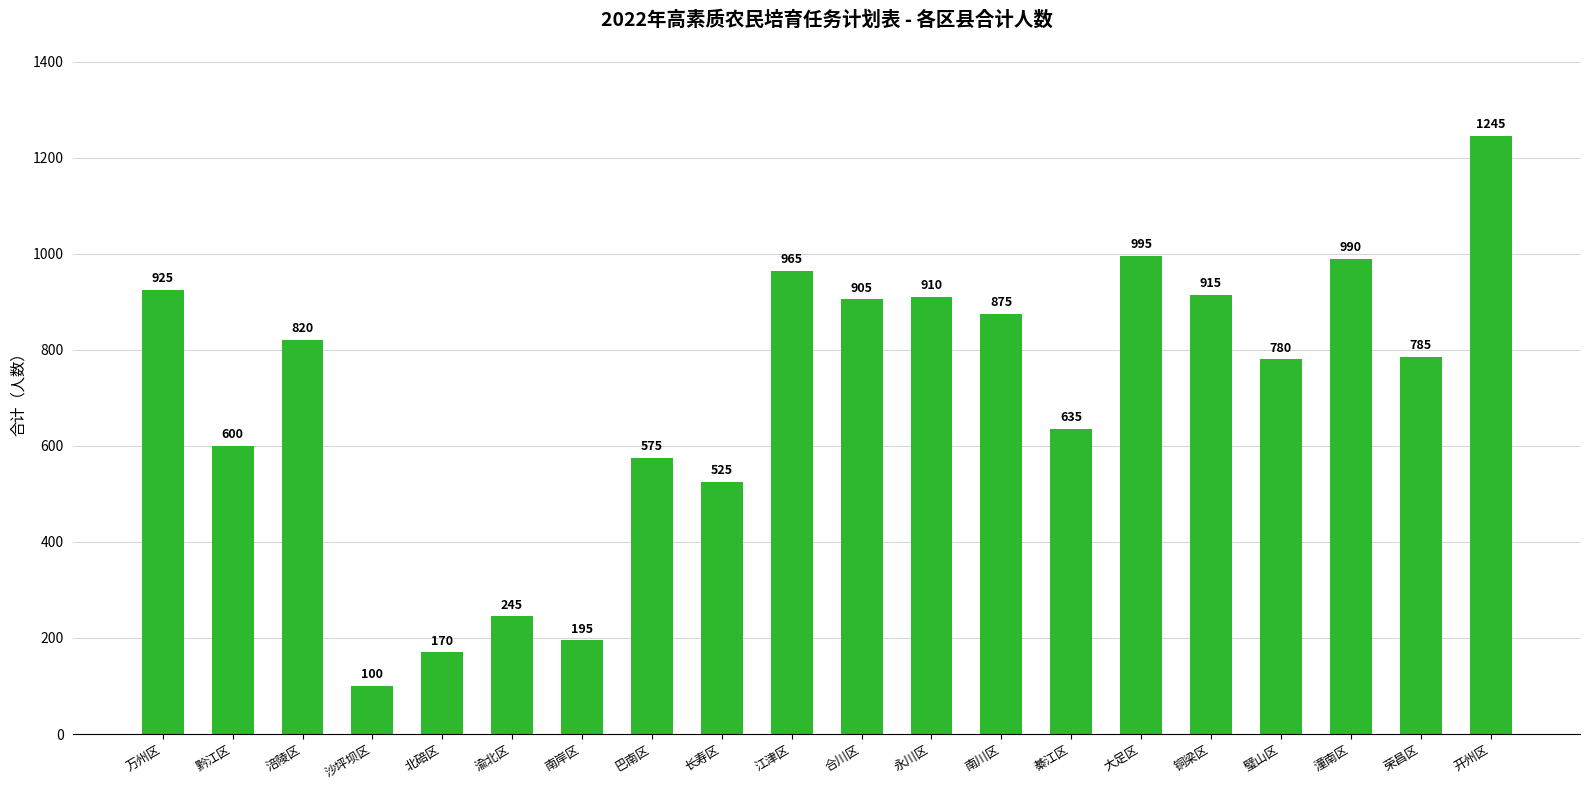

What is the sum of the values at 潼南区 and 长寿区?

1515